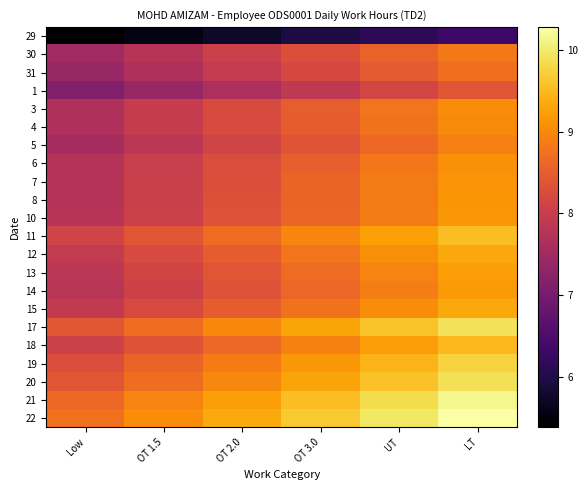

Reading left to right, extract all data points from this chart.

29: Low=5.4	OT 1.5=5.6	OT 2.0=5.8	OT 3.0=6.0	UT=6.1	LT=6.3
30: Low=7.5	OT 1.5=7.8	OT 2.0=8.0	OT 3.0=8.3	UT=8.6	LT=8.8
31: Low=7.4	OT 1.5=7.7	OT 2.0=7.9	OT 3.0=8.2	UT=8.5	LT=8.7
1: Low=7.1	OT 1.5=7.4	OT 2.0=7.6	OT 3.0=7.9	UT=8.2	LT=8.4
3: Low=7.7	OT 1.5=8.0	OT 2.0=8.2	OT 3.0=8.5	UT=8.8	LT=9.1
4: Low=7.7	OT 1.5=8.0	OT 2.0=8.2	OT 3.0=8.5	UT=8.8	LT=9.0
5: Low=7.6	OT 1.5=7.8	OT 2.0=8.1	OT 3.0=8.4	UT=8.6	LT=8.9
6: Low=7.7	OT 1.5=8.0	OT 2.0=8.3	OT 3.0=8.5	UT=8.8	LT=9.1
7: Low=7.8	OT 1.5=8.0	OT 2.0=8.3	OT 3.0=8.6	UT=8.9	LT=9.1
8: Low=7.8	OT 1.5=8.0	OT 2.0=8.3	OT 3.0=8.6	UT=8.9	LT=9.1
10: Low=7.8	OT 1.5=8.1	OT 2.0=8.3	OT 3.0=8.6	UT=8.9	LT=9.2
11: Low=8.1	OT 1.5=8.4	OT 2.0=8.7	OT 3.0=9.0	UT=9.3	LT=9.6
12: Low=7.9	OT 1.5=8.2	OT 2.0=8.5	OT 3.0=8.8	UT=9.1	LT=9.3
13: Low=7.8	OT 1.5=8.1	OT 2.0=8.4	OT 3.0=8.7	UT=9.0	LT=9.2
14: Low=7.8	OT 1.5=8.1	OT 2.0=8.3	OT 3.0=8.6	UT=8.9	LT=9.2
15: Low=7.9	OT 1.5=8.2	OT 2.0=8.5	OT 3.0=8.8	UT=9.0	LT=9.3
17: Low=8.4	OT 1.5=8.7	OT 2.0=9.0	OT 3.0=9.3	UT=9.6	LT=9.9
18: Low=8.1	OT 1.5=8.4	OT 2.0=8.6	OT 3.0=8.9	UT=9.2	LT=9.5
19: Low=8.3	OT 1.5=8.6	OT 2.0=8.9	OT 3.0=9.2	UT=9.5	LT=9.7
20: Low=8.4	OT 1.5=8.7	OT 2.0=9.0	OT 3.0=9.3	UT=9.6	LT=9.9
21: Low=8.6	OT 1.5=8.9	OT 2.0=9.2	OT 3.0=9.6	UT=9.9	LT=10.2
22: Low=8.7	OT 1.5=9.0	OT 2.0=9.4	OT 3.0=9.7	UT=10.0	LT=10.3